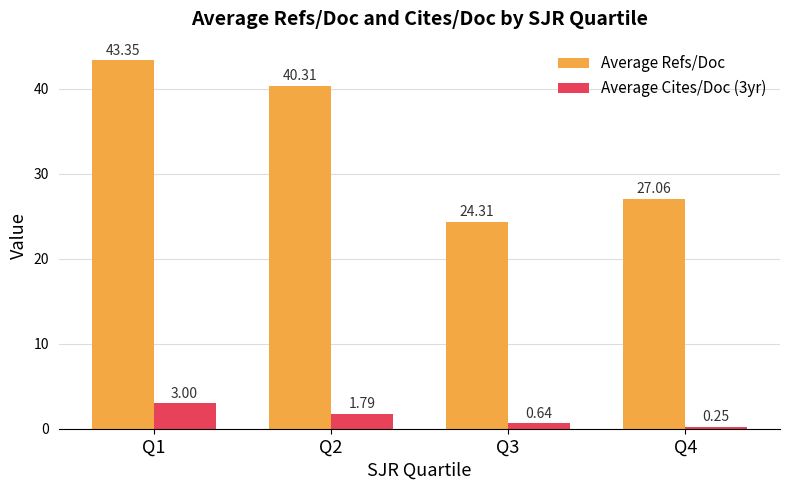

List the labels in order of Average Cites/Doc (3yr) value, largest first.

Q1, Q2, Q3, Q4